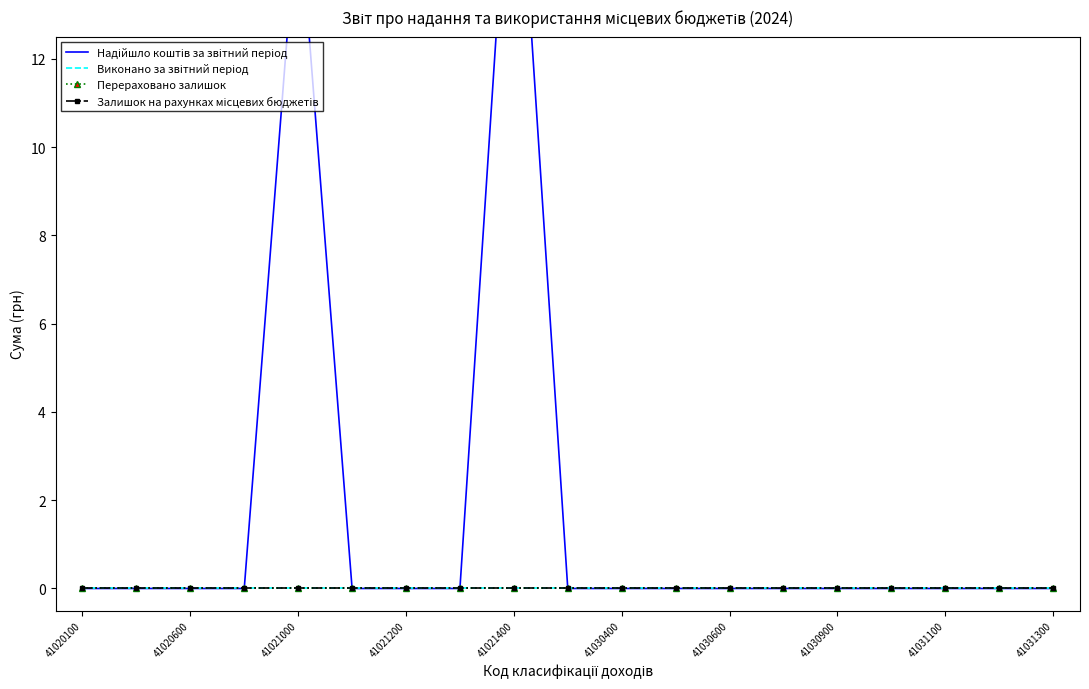

True or false: Надійшло коштів за звітний період and Виконано за звітний період cross at least once.

False